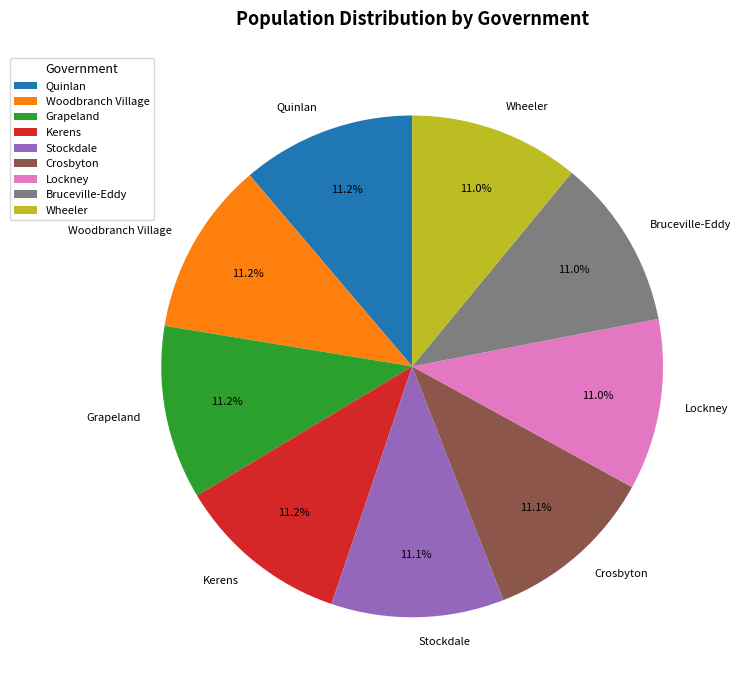

How many segments does this pie chart have?

9